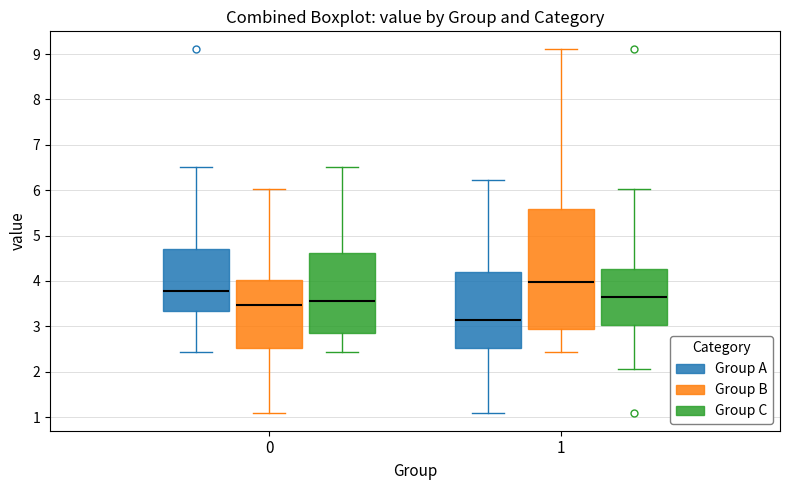

Which box has the highest median line?

1 (Group B)